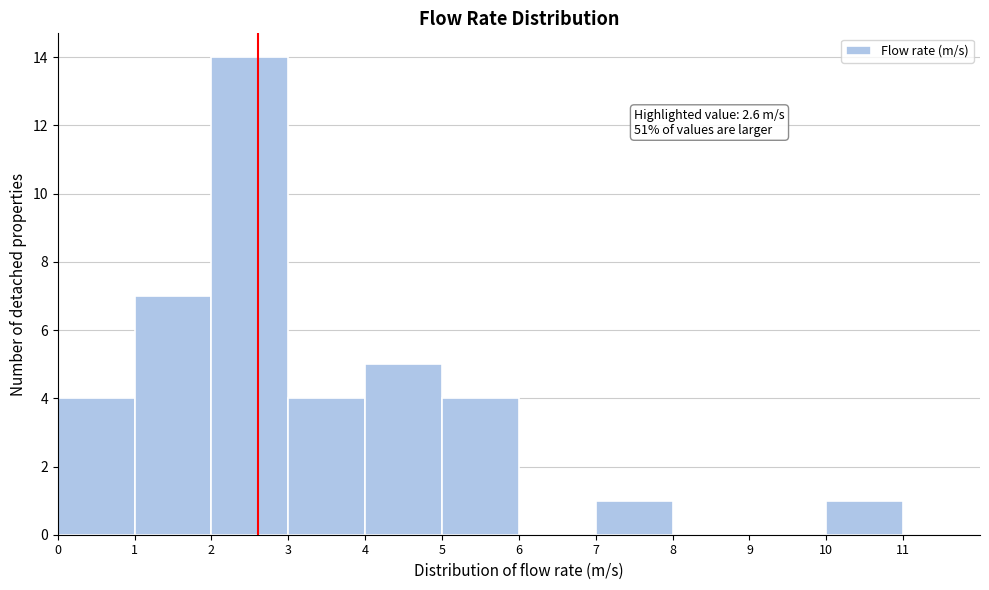

Which range on the x-axis has the tallest bar?

2 to 3